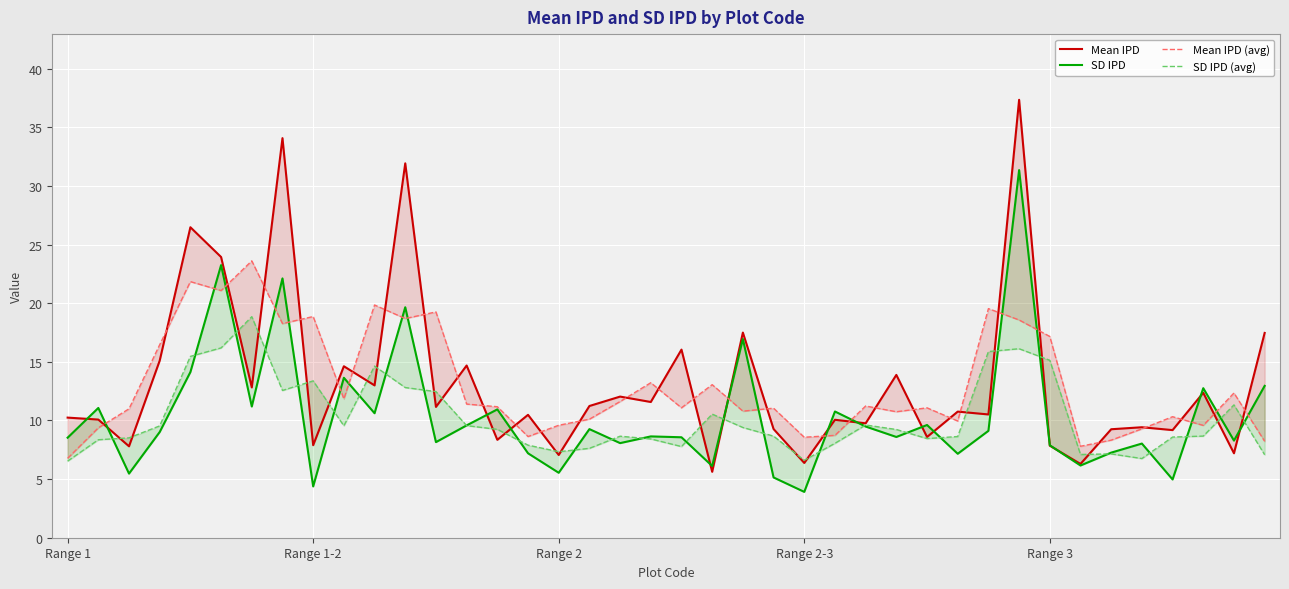

Reading left to right, what are all the values shown in this chart?

Mean IPD: 10.2	10.1	7.8	15.1	26.5	23.9	12.8	34.1	7.9	14.6	13.0	31.9	11.2	14.7	8.3	10.5	7.1	11.2	12.0	11.6	16.0	5.6	17.5	9.3	6.4	10.1	9.8	13.9	8.6	10.8	10.5	37.4	7.9	6.3	9.3	9.4	9.2	12.4	7.2	17.5
SD IPD: 8.5	11.1	5.5	9.0	14.1	23.3	11.2	22.1	4.4	13.6	10.6	19.7	8.2	9.6	10.9	7.2	5.5	9.3	8.1	8.6	8.6	6.1	16.9	5.1	3.9	10.8	9.5	8.6	9.6	7.2	9.1	31.4	7.9	6.2	7.3	8.0	5.0	12.8	8.3	13.0
Mean IPD (avg): 6.8	9.4	11.0	16.5	21.8	21.1	23.6	18.3	18.9	11.8	19.9	18.7	19.3	11.4	11.2	8.6	9.6	10.1	11.6	13.2	11.1	13.1	10.8	11.0	8.6	8.7	11.2	10.7	11.1	10.0	19.5	18.6	17.2	7.8	8.3	9.3	10.3	9.6	12.3	8.2
SD IPD (avg): 6.5	8.4	8.5	9.5	15.5	16.2	18.9	12.6	13.4	9.5	14.6	12.8	12.5	9.6	9.2	7.9	7.3	7.6	8.7	8.4	7.8	10.5	9.4	8.7	6.6	8.1	9.6	9.2	8.5	8.6	15.9	16.1	15.1	7.1	7.2	6.8	8.6	8.7	11.3	7.1